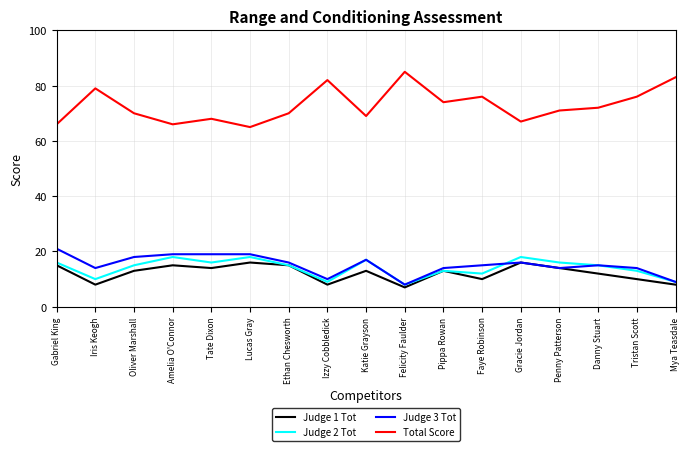

Which series has the largest total across all categories?

Total Score